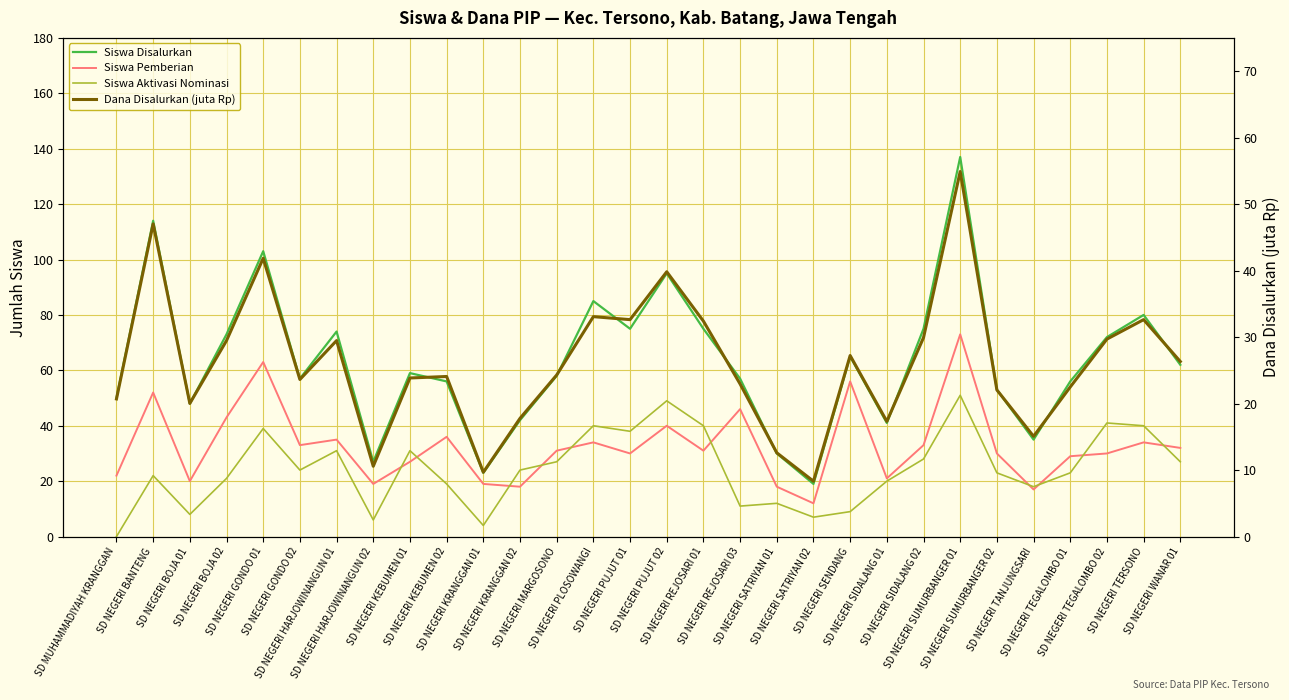

Rank the series at SD NEGERI SIDALANG 01 from highest to lowest value.

Siswa Disalurkan, Siswa Pemberian, Siswa Aktivasi Nominasi, Dana Disalurkan (juta Rp)